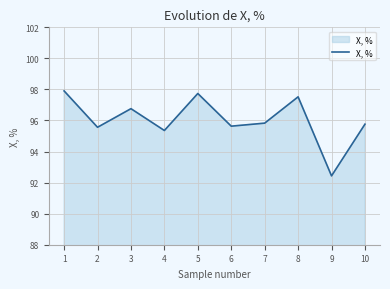

How many lines are shown in the chart?

1